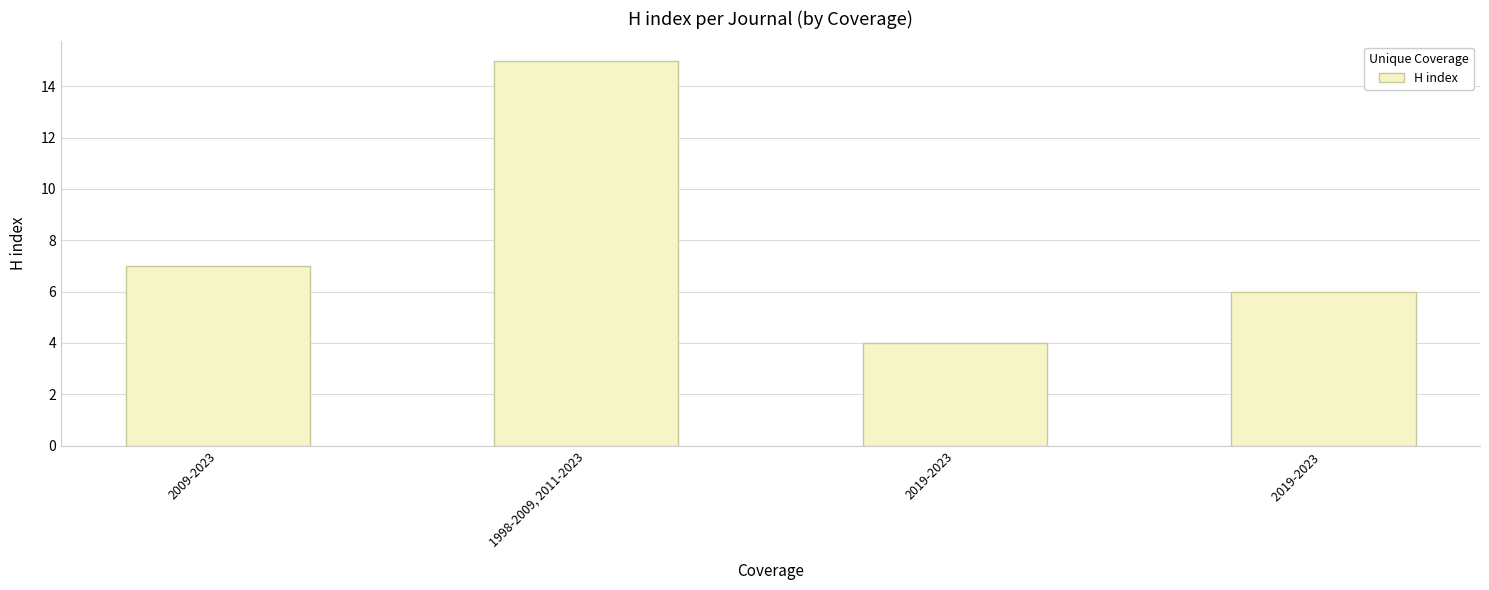

Where is the data nearest to the value 9?

2009-2023